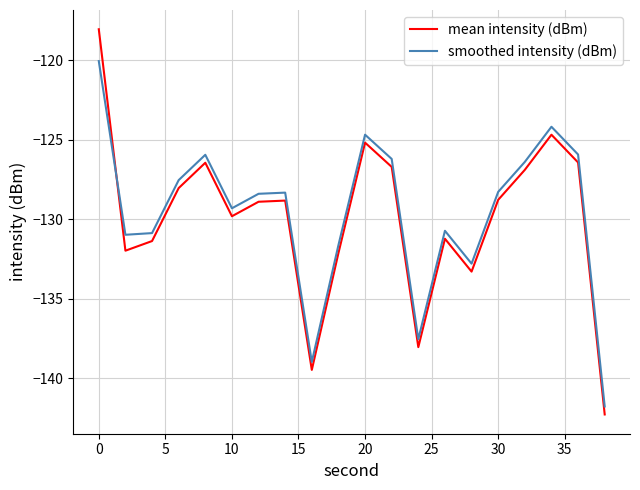

What is the greatest value displayed?

-118.1